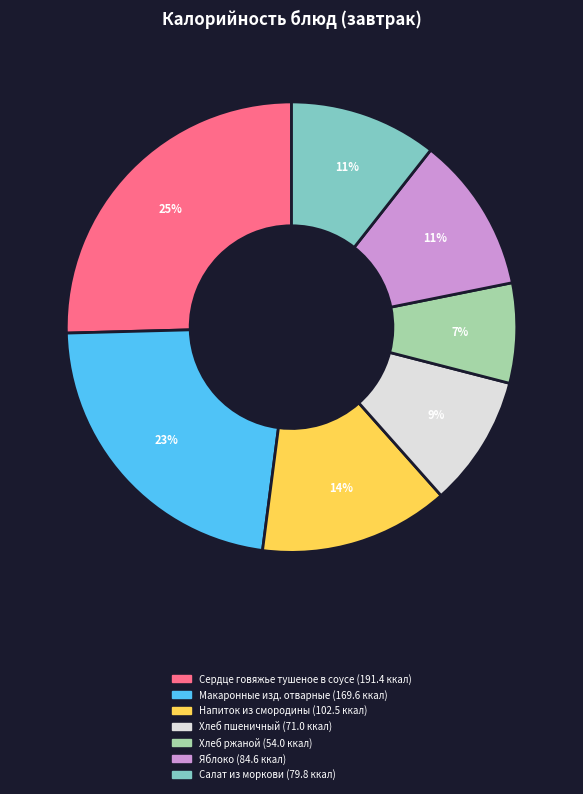

Is the sum of Напиток из смородины and Хлеб ржаной greater than half?

No